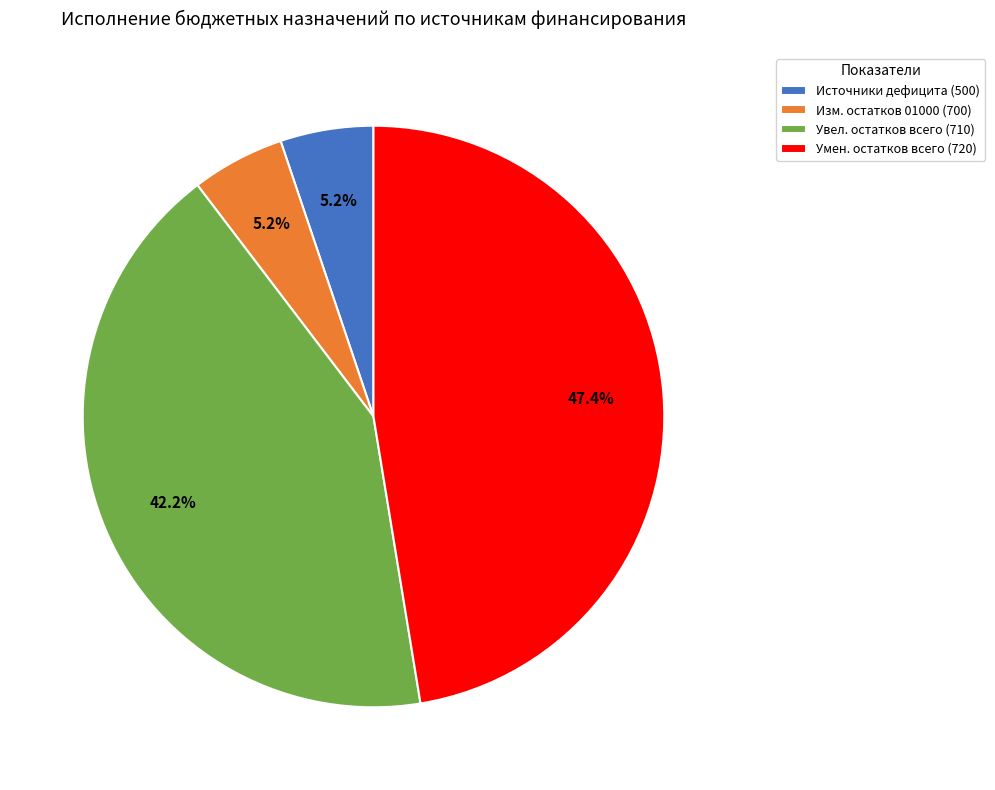

Is there any slice that represents more than half of the pie?

No